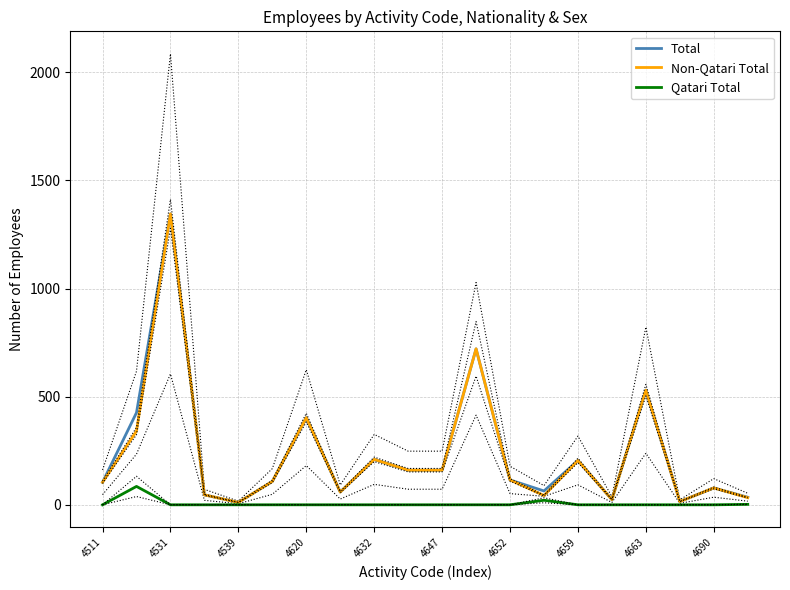

What is the value of the Non-Qatari Total point at the 9th from the left?

210